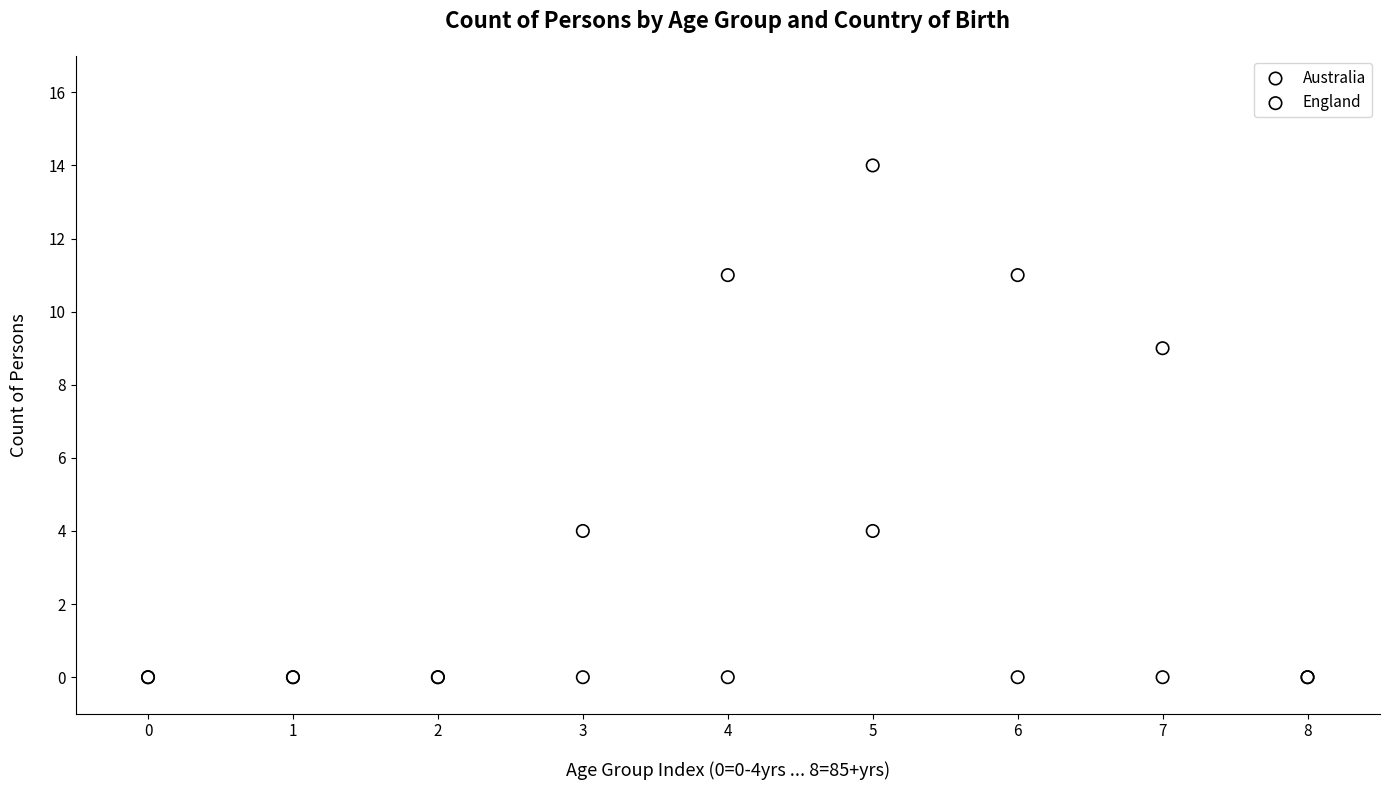

Which series has the largest Y range (max minus min)?

Australia